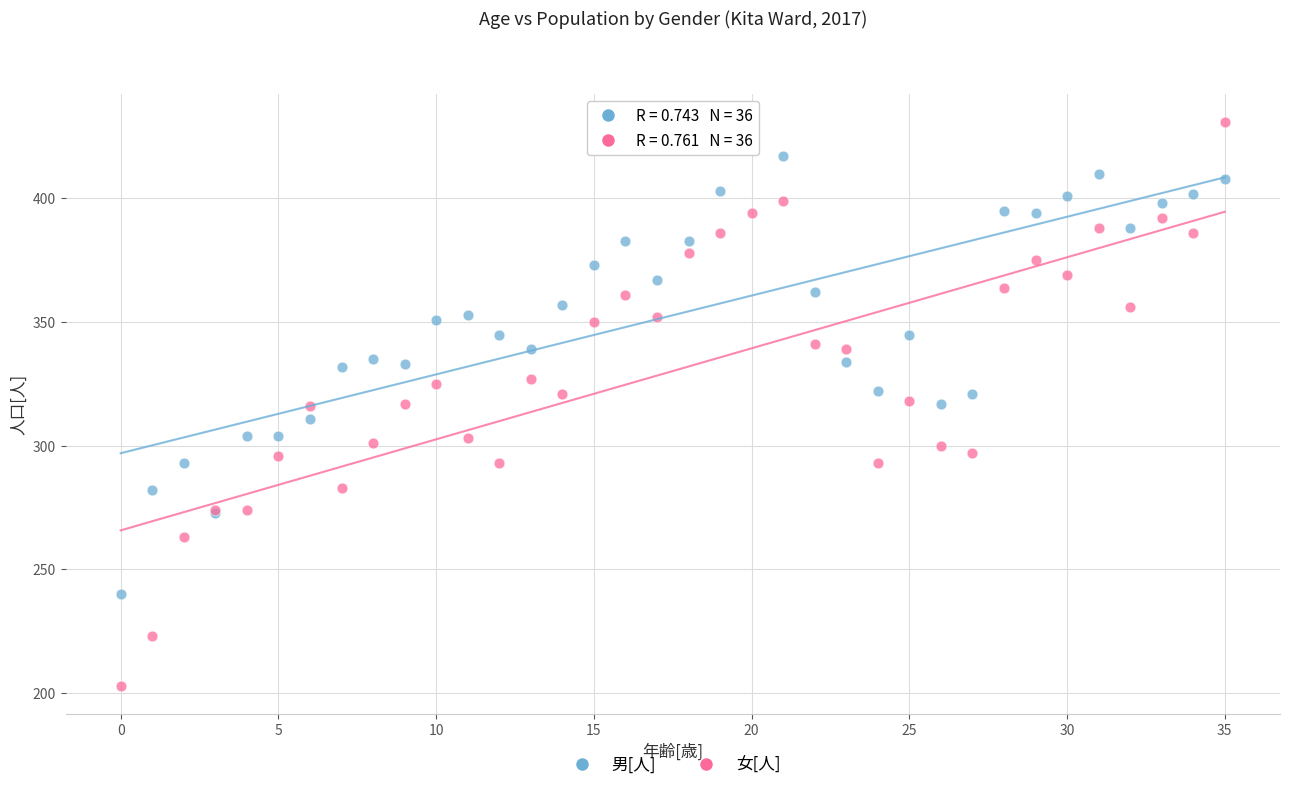

Which series has the largest Y range (max minus min)?

女[人]